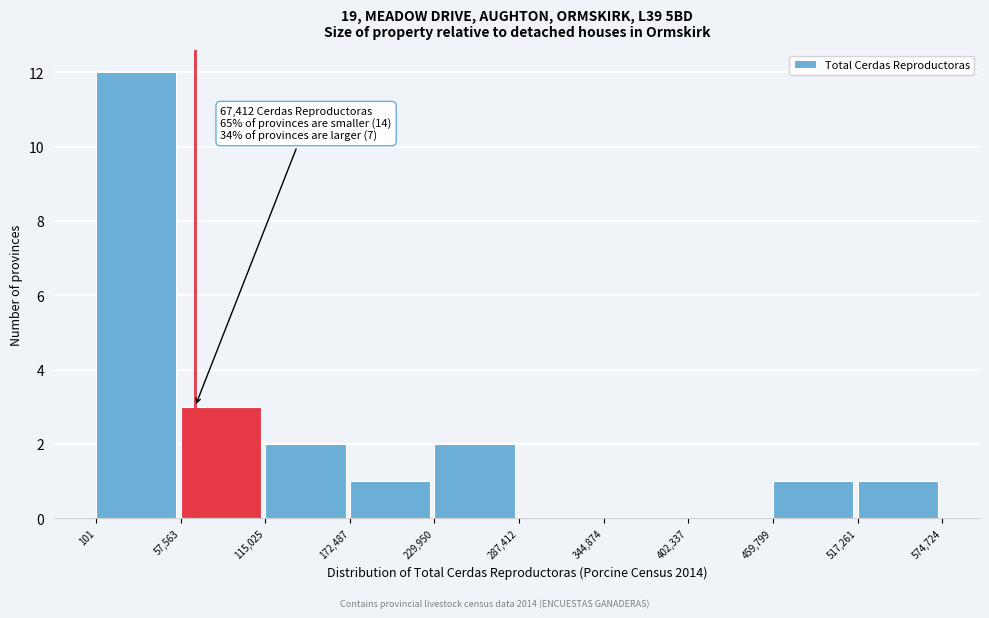

Over which range of the x-axis is the bar tallest?

101 to 57,563